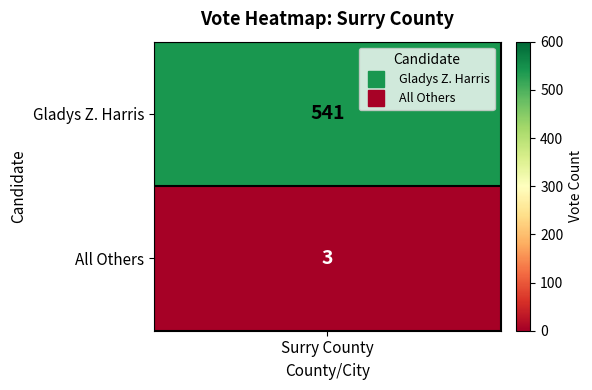

Read the value at 0, to the nearest 100.

500